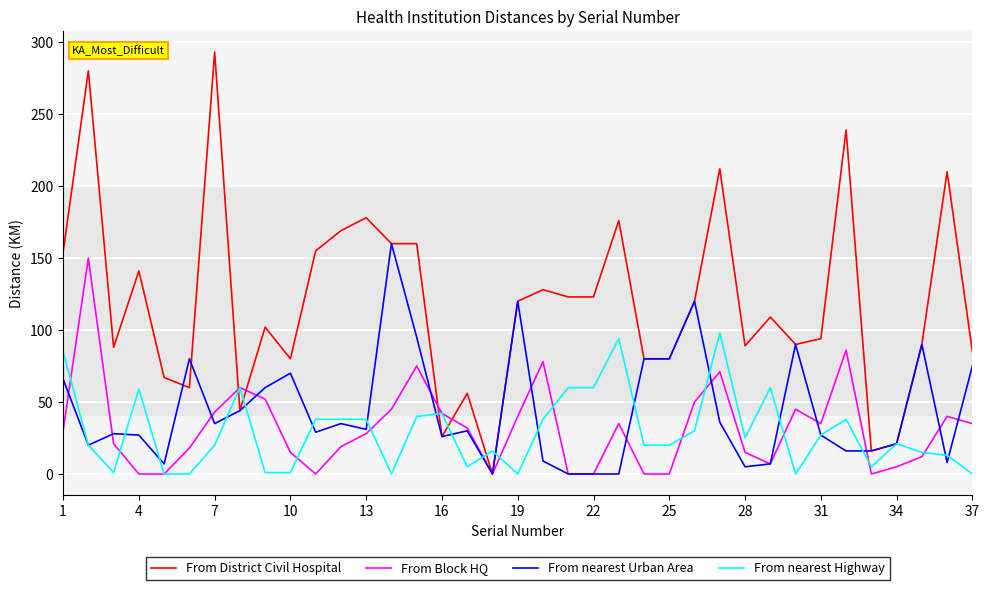

Which series has the largest total across all categories?

From District Civil Hospital